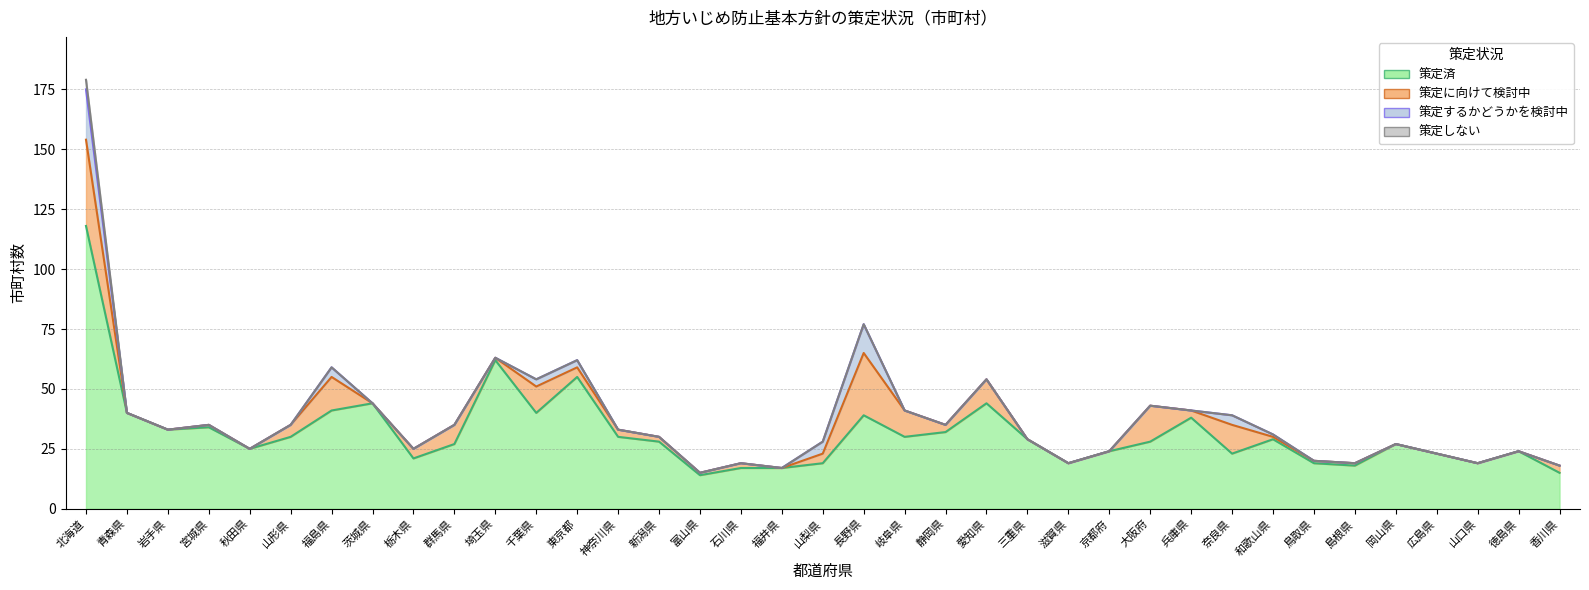

What are all the series names shown in the legend?

策定済, 策定に向けて検討中, 策定するかどうかを検討中, 策定しない